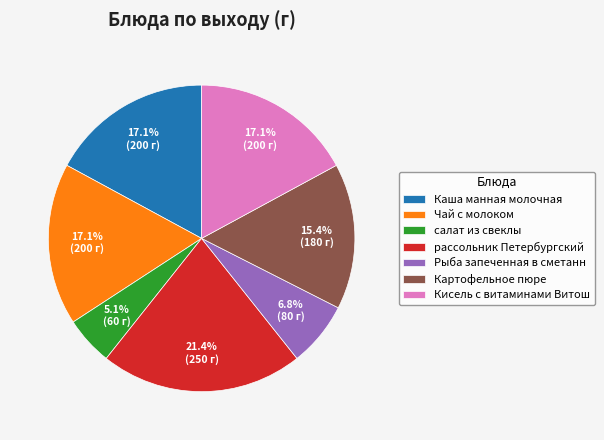

Is it true that Каша манная молочная is 17% of the pie?

True